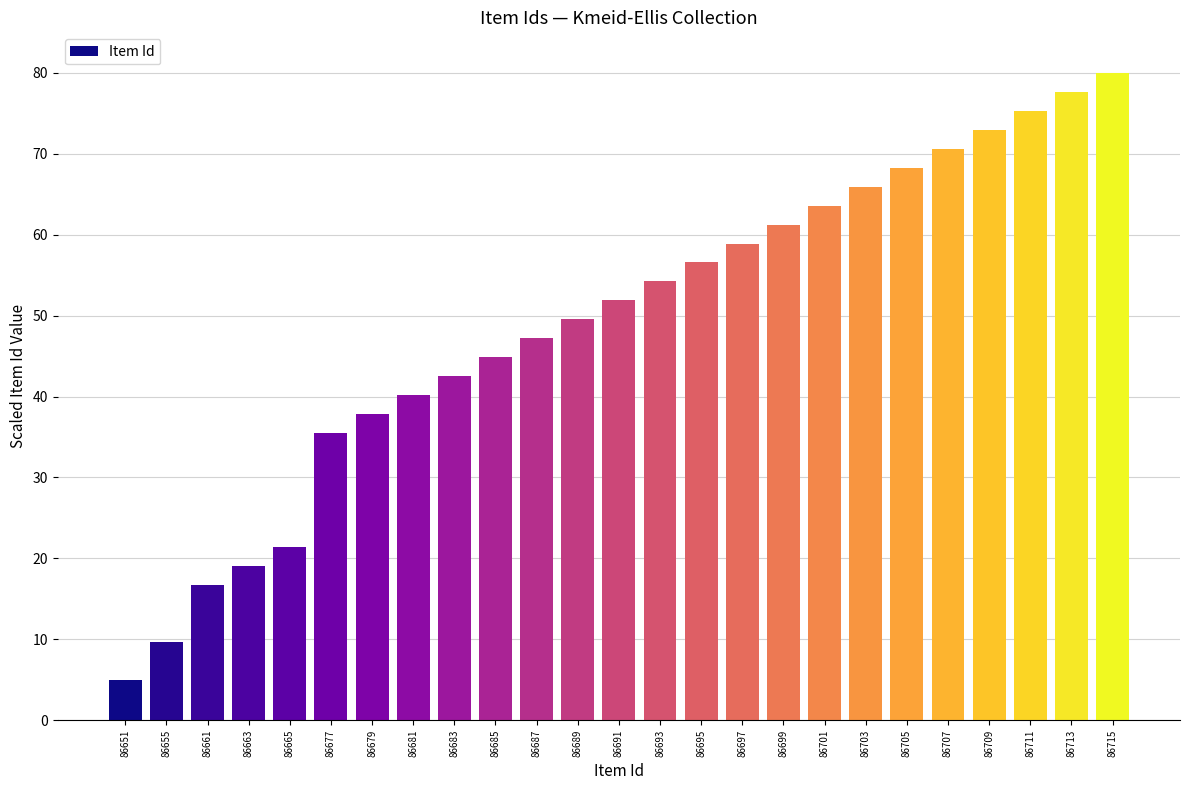

What is the value of the 8th bar from the left?

40.2